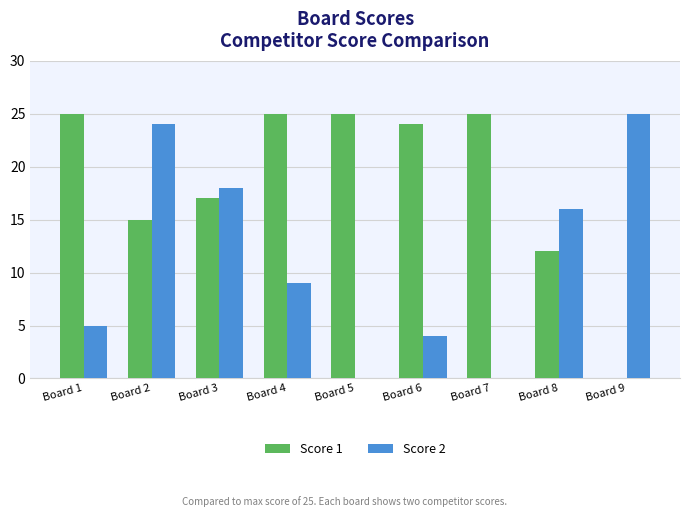

How many categories are shown in the chart?

9